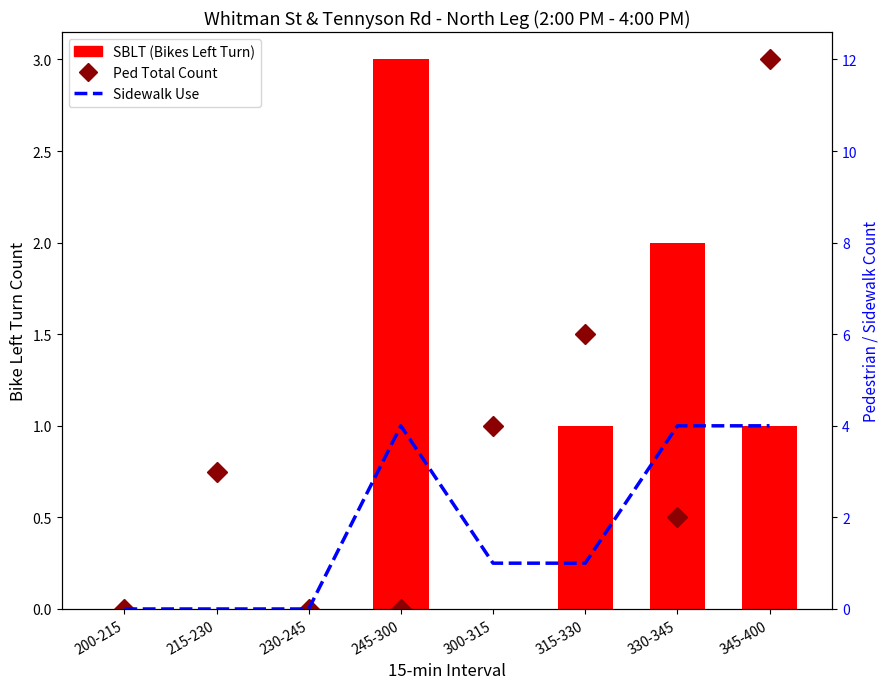

How many distinct data groups are displayed?

3